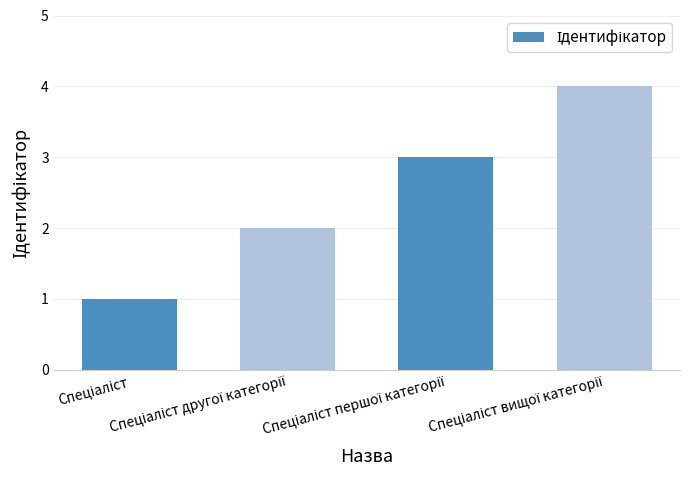

What is the sum of all values?

10